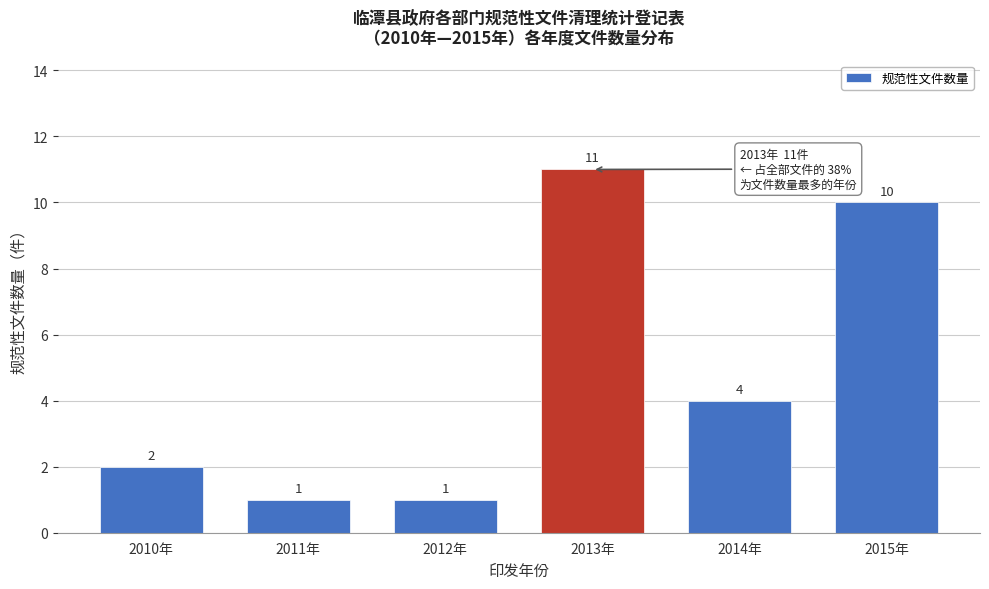

Reading right to left, what are all the values shown in this chart?

10	4	11	1	1	2